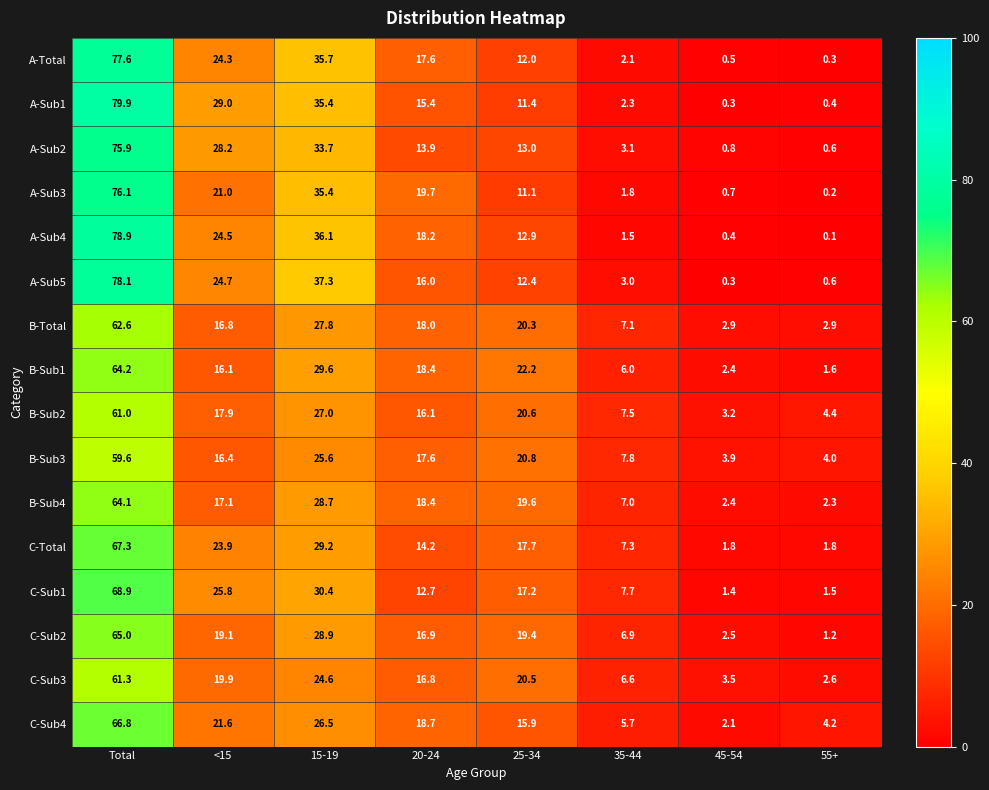

How many series are shown in this chart?

16